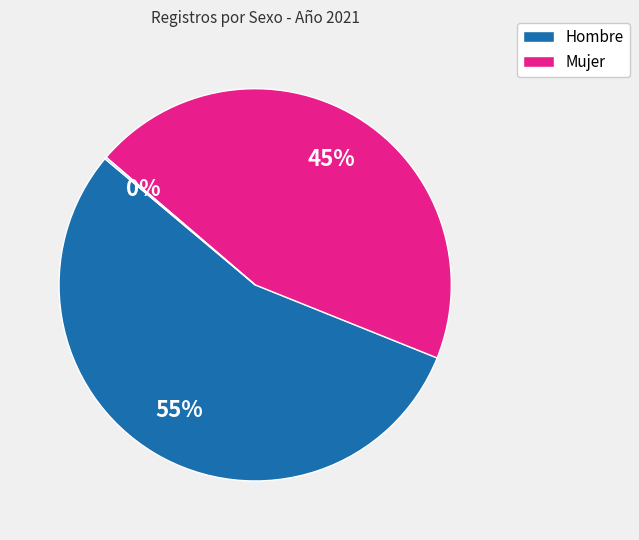

Is there a majority slice in this chart?

Yes